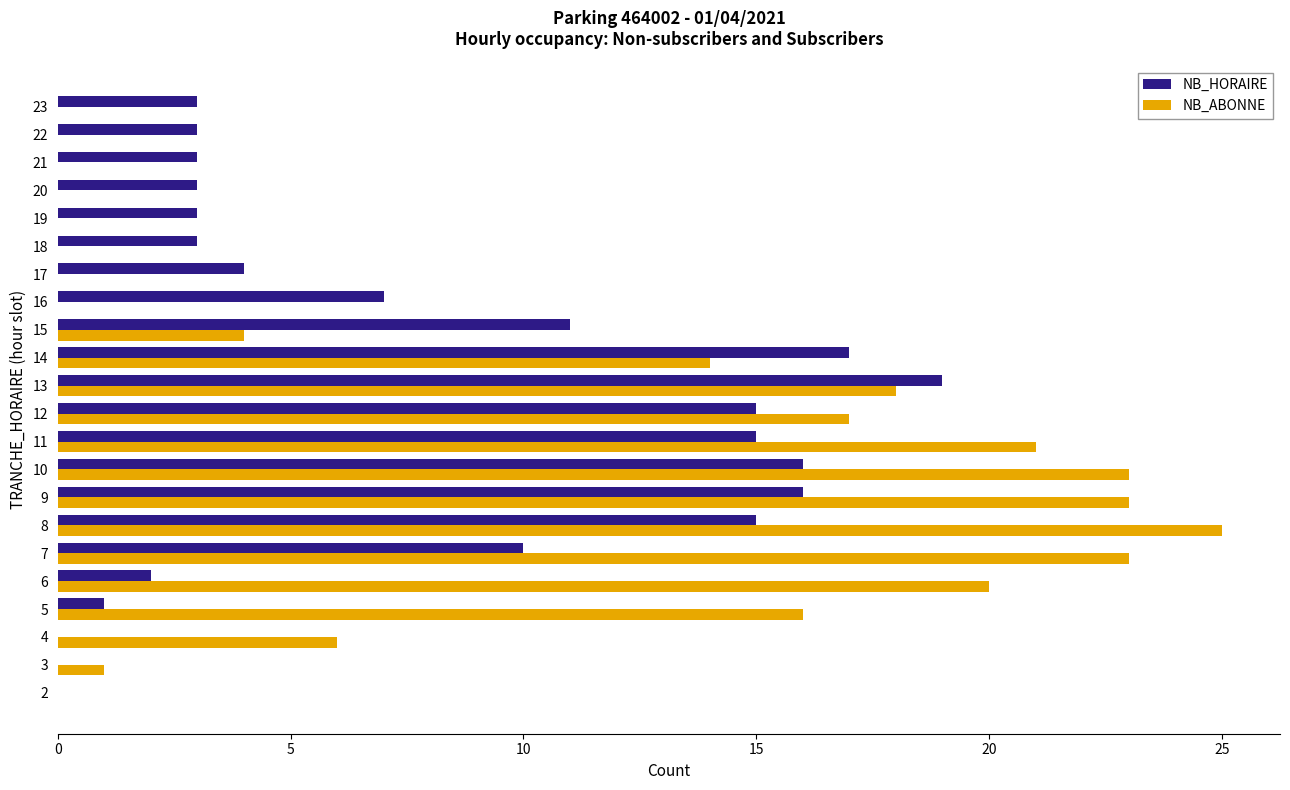

Where is NB_ABONNE nearest to the value 12?

14